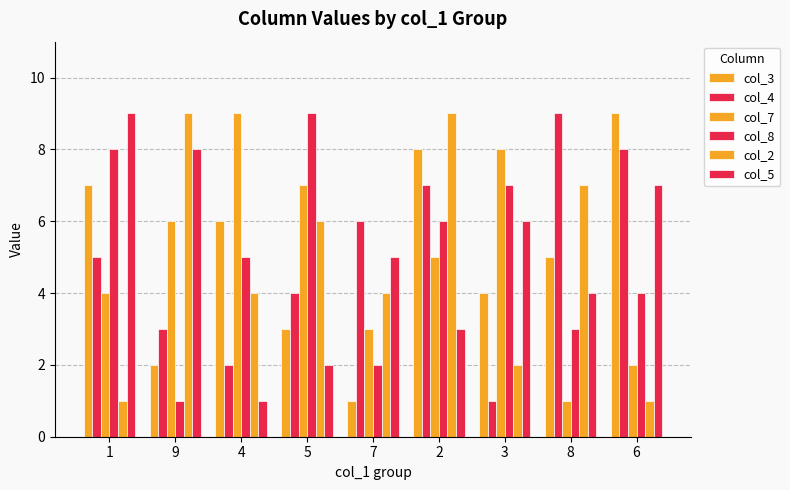

List the series in order of their peak value, lowest first.

col_3, col_4, col_7, col_8, col_2, col_5